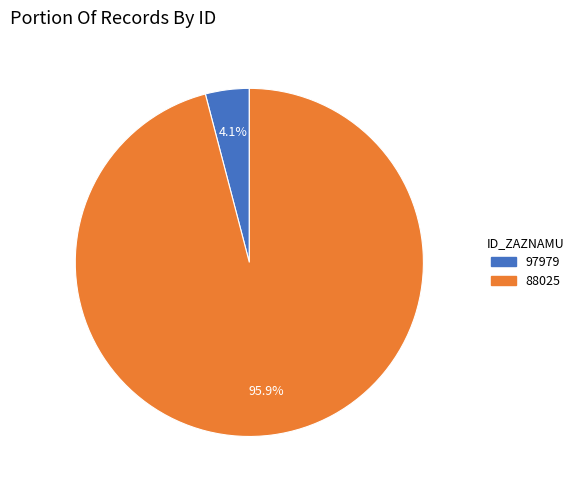

What percentage is the 97979 slice, to the nearest percent?

4%